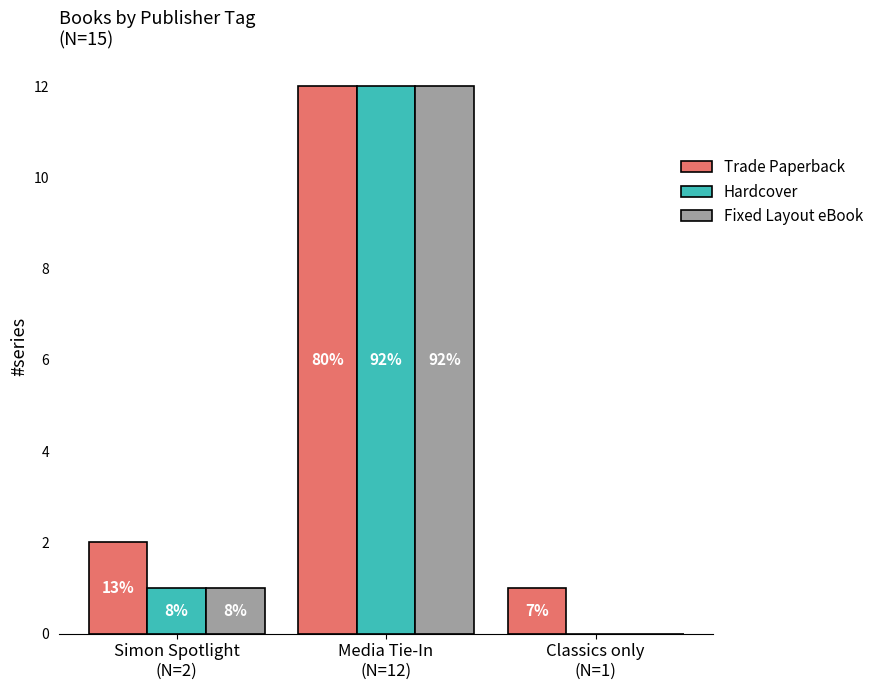

At which category is the sum across all series the highest?

Media Tie-In
(N=12)